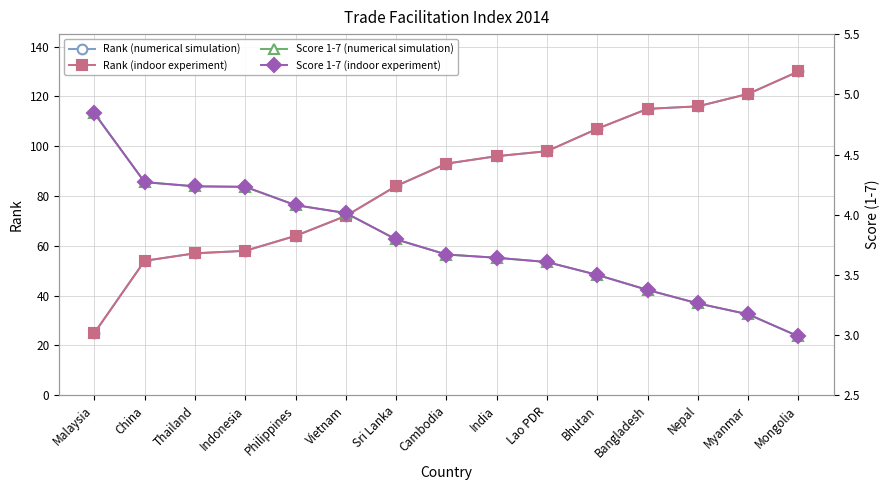

Reading right to left, list all the values displayed in this chart.

Rank (numerical simulation): 130.0	121.0	116.0	115.0	107.0	98.0	96.0	93.0	84.0	72.0	64.0	58.0	57.0	54.0	25.0
Rank (indoor experiment): 130.0	121.0	116.0	115.0	107.0	98.0	96.0	93.0	84.0	72.0	64.0	58.0	57.0	54.0	25.0
Score 1-7 (numerical simulation): 3.0	3.2	3.3	3.4	3.5	3.6	3.6	3.7	3.8	4.0	4.1	4.2	4.2	4.3	4.8
Score 1-7 (indoor experiment): 3.0	3.2	3.3	3.4	3.5	3.6	3.6	3.7	3.8	4.0	4.1	4.2	4.2	4.3	4.8